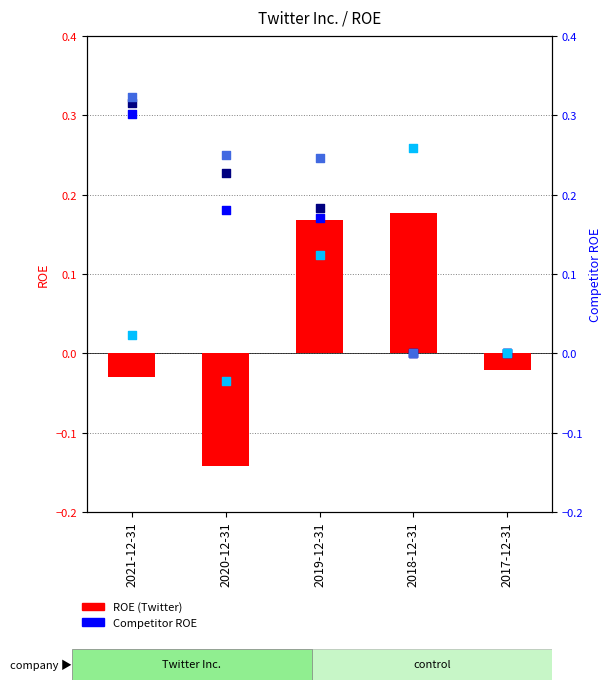

At how many categories does at least one series exceed 0?

4